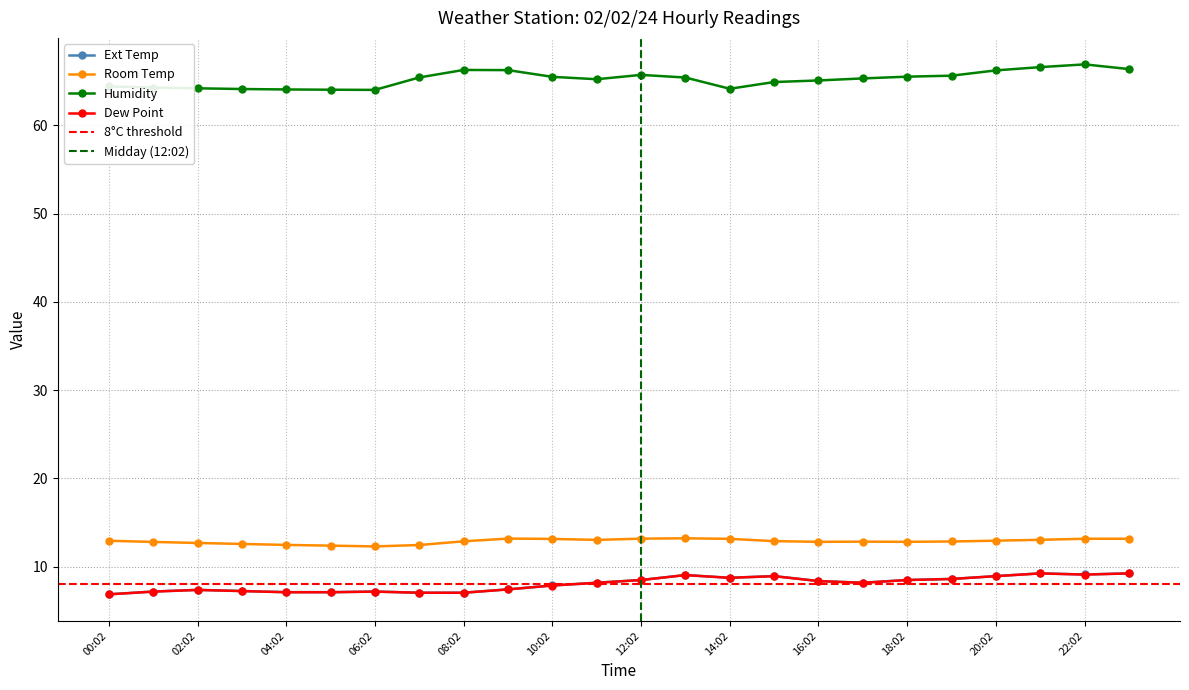

Is it true that Room Temp equals 20.3 at 07:02?

False